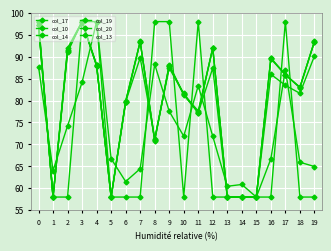

What is the value of the col_19 point at the 19th from the left?

83.0